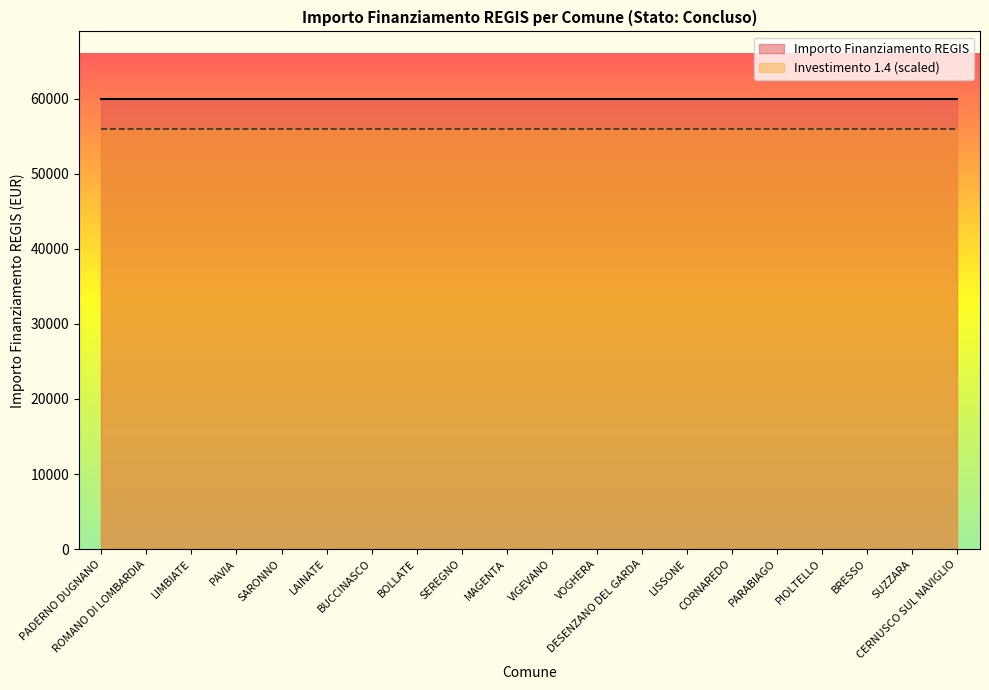

Between LISSONE and PAVIA, which is larger?

LISSONE